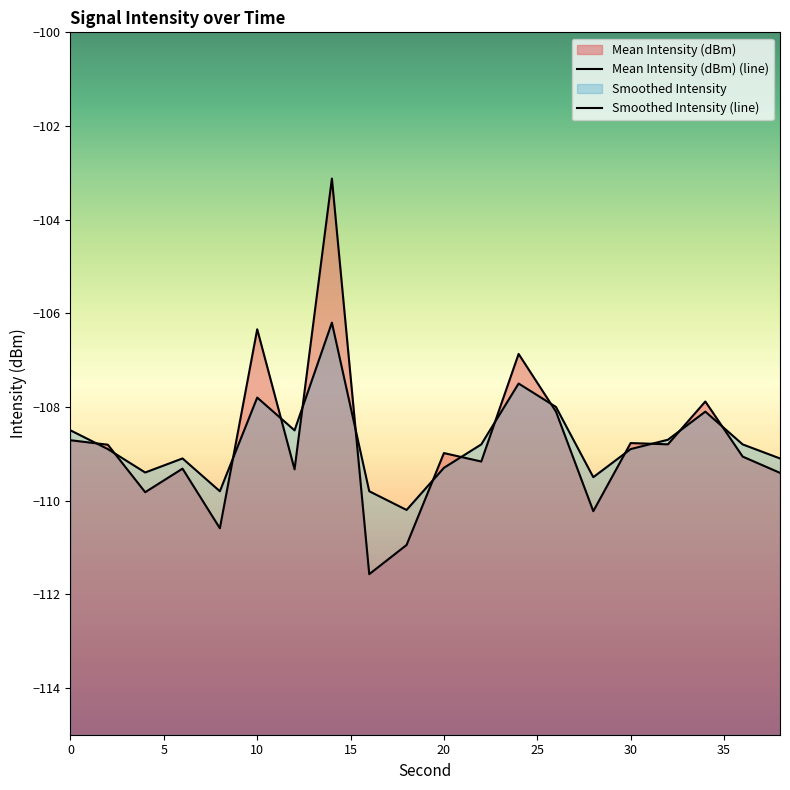

Reading right to left, transcribe all the data shown in this chart.

Mean Intensity (dBm): 38=-109.4	36=-109.1	34=-107.9	32=-108.8	30=-108.8	28=-110.2	26=-108.1	24=-106.9	22=-109.2	20=-109.0	18=-110.9	16=-111.6	14=-103.1	12=-109.3	10=-106.3	8=-110.6	6=-109.3	4=-109.8	2=-108.8	0=-108.7
Smoothed Intensity: 38=-109.1	36=-108.8	34=-108.1	32=-108.7	30=-108.9	28=-109.5	26=-108.0	24=-107.5	22=-108.8	20=-109.3	18=-110.2	16=-109.8	14=-106.2	12=-108.5	10=-107.8	8=-109.8	6=-109.1	4=-109.4	2=-108.9	0=-108.5